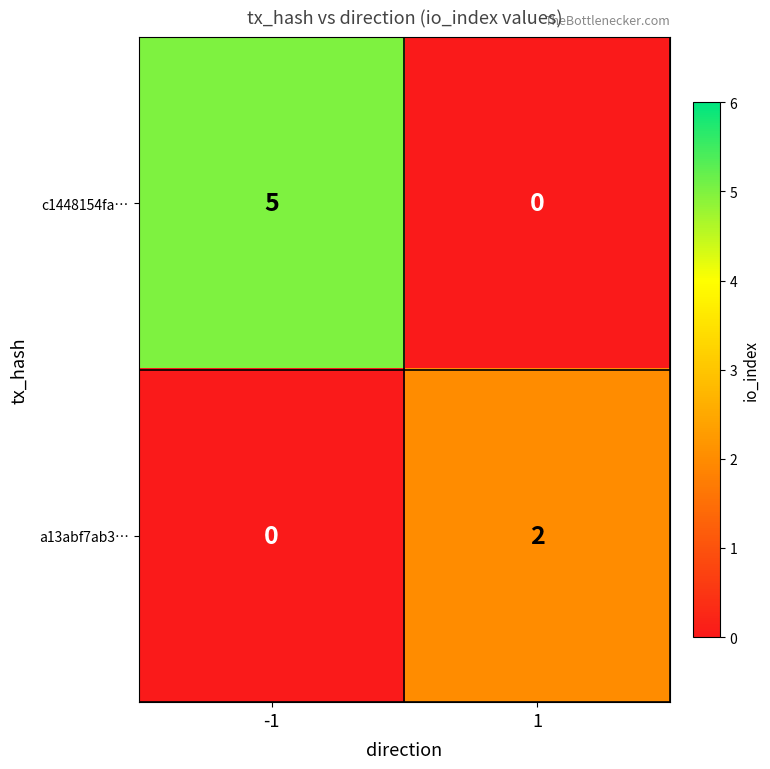

Which series has the widest spread of values?

c1448154fa1421783b0d18b80dcc07080cc4cee